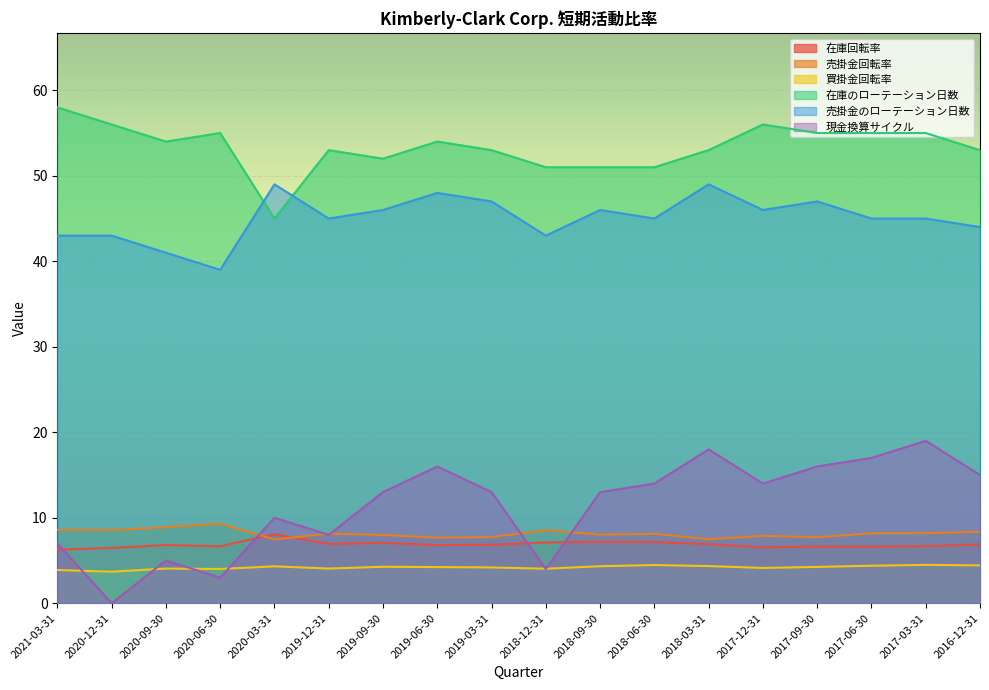

True or false: 買掛金回転率 and 在庫のローテーション日数 cross at least once.

False